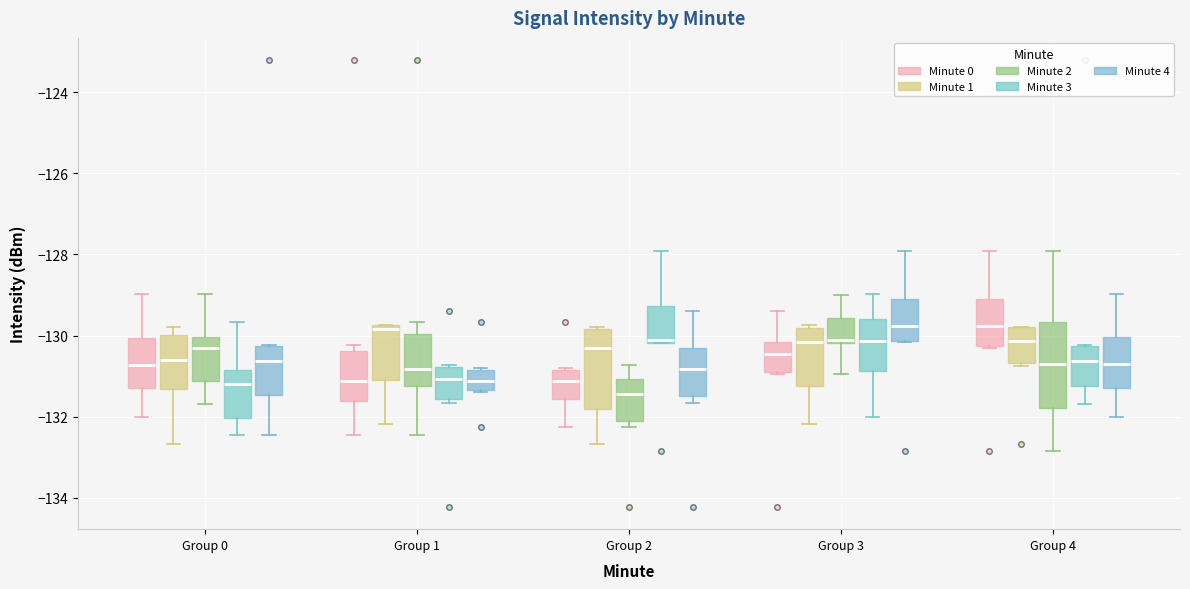

Where does the lower whisker of the box for Group 1 (Minute 1) end on the y-axis? The values are not printed on the chart, so give them approximately, as read against the axis.

-132.2